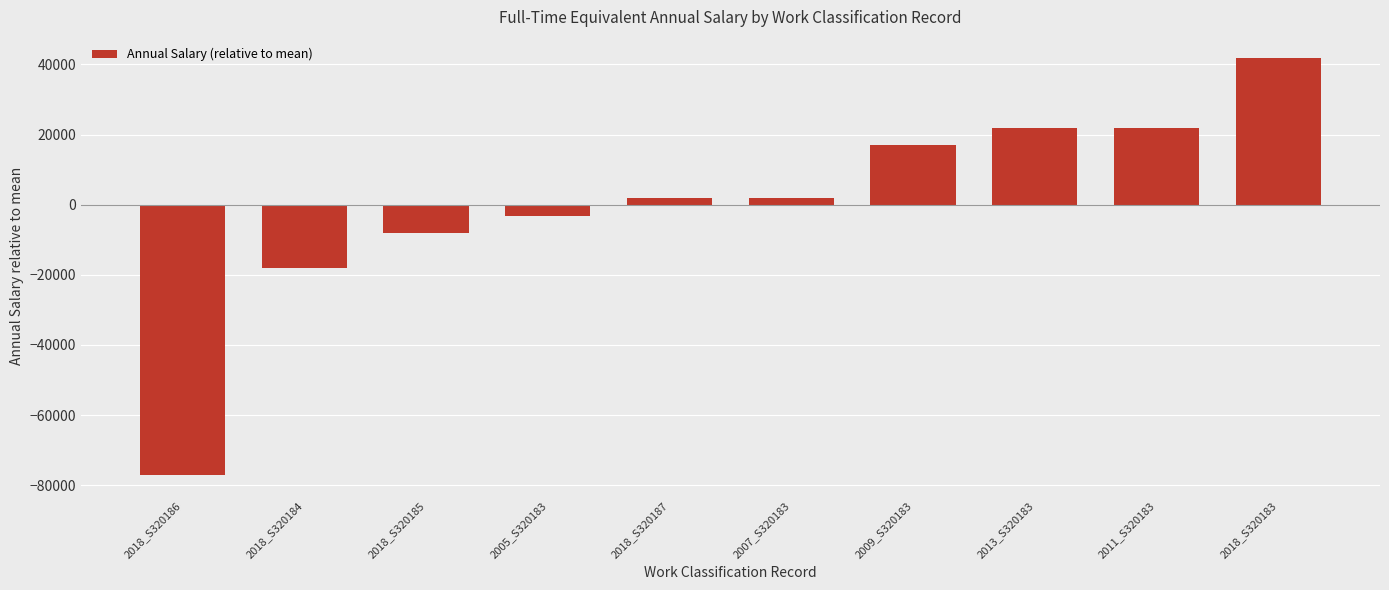

Which category has the lowest value across all series?

2018_S320186